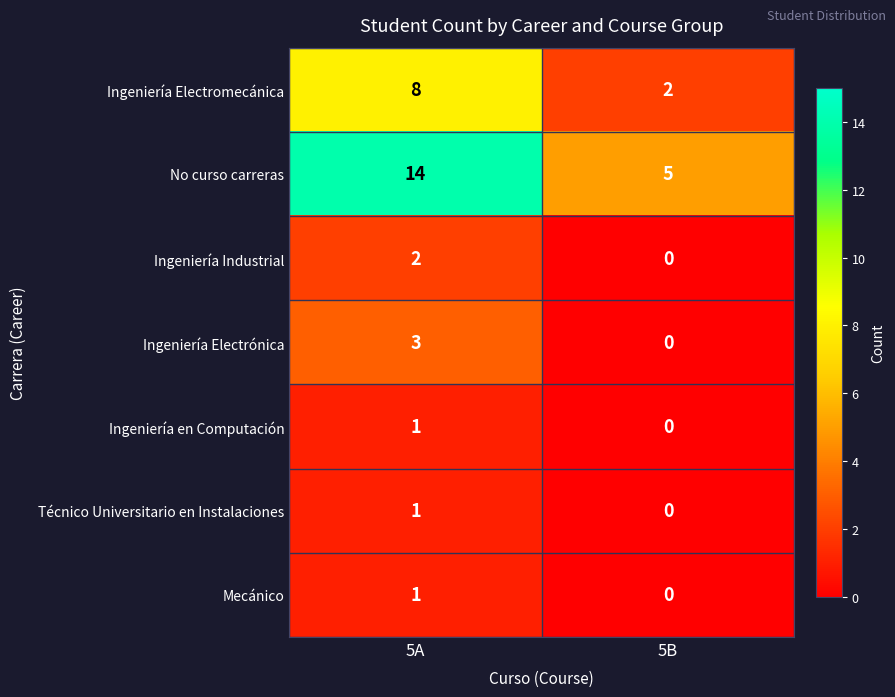

Reading left to right, what are all the values shown in this chart?

Ingeniería Electromecánica: 8	2
No curso carreras: 14	5
Ingeniería Industrial: 2	0
Ingeniería Electrónica: 3	0
Ingeniería en Computación: 1	0
Técnico Universitario en Instalaciones: 1	0
Mecánico: 1	0